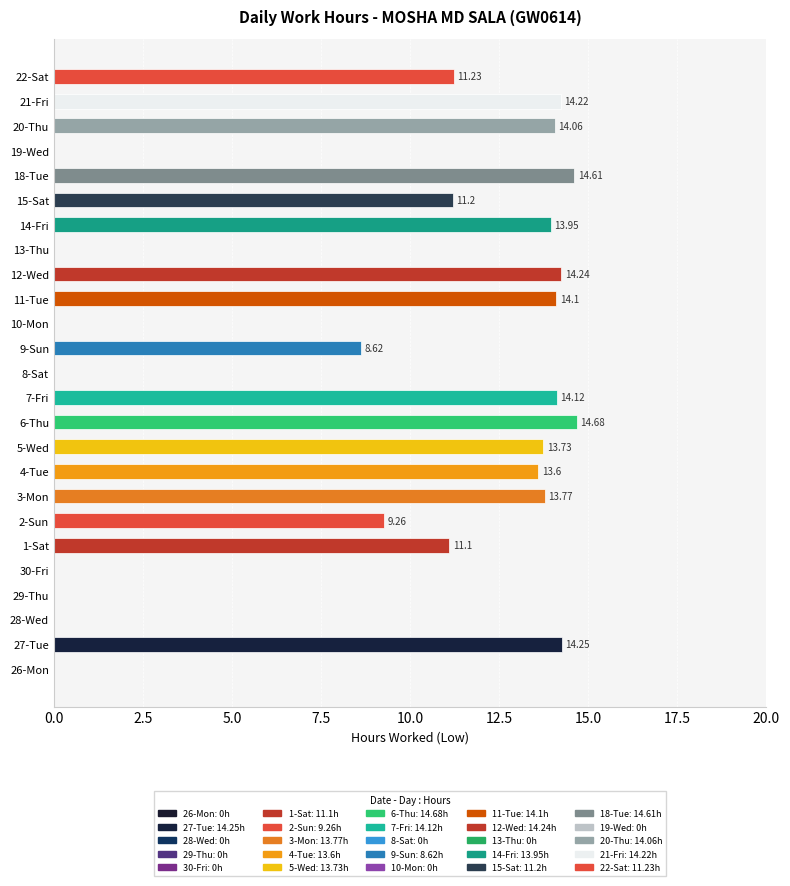

Approximately how many times larger is the value at 4-Tue compared to 11-Tue?

1.0